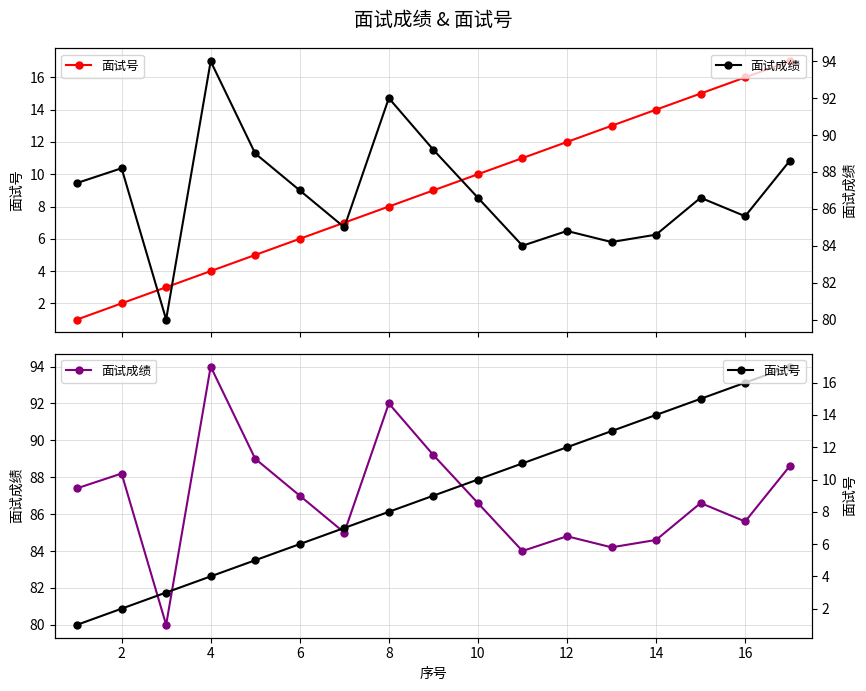

What is the difference between the second highest and minimum values in the 面试成绩 series?

12.0